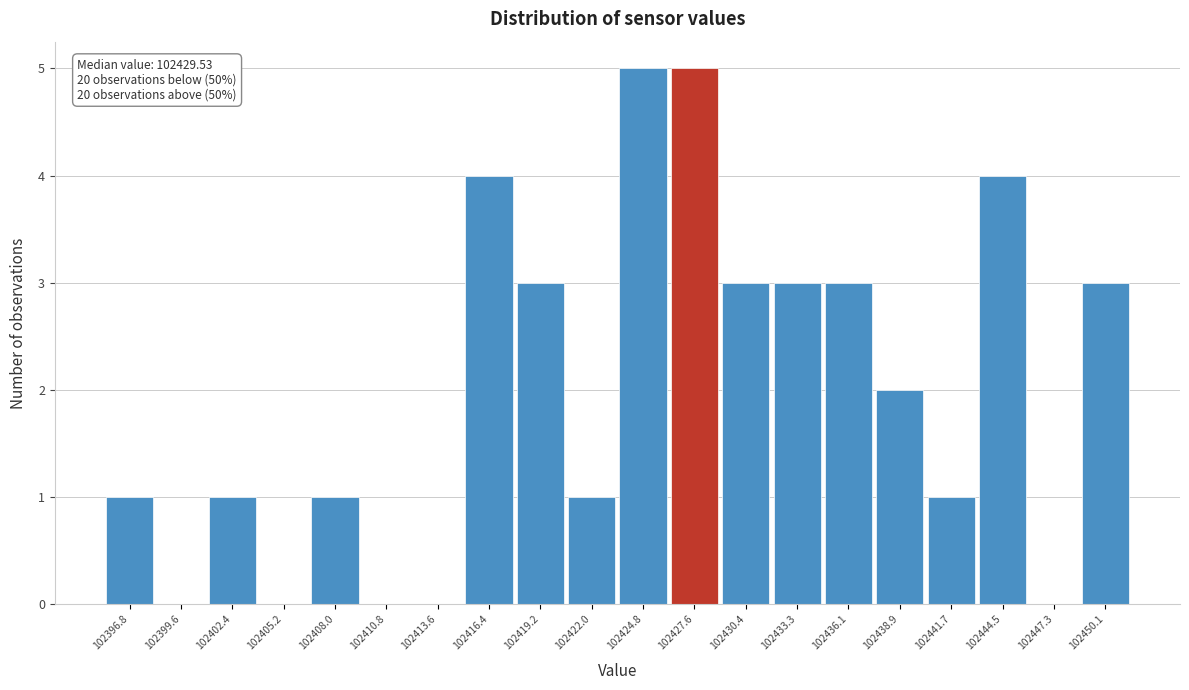

Reading left to right, transcribe all the data shown in this chart.

102396.8=1	102399.6=0	102402.4=1	102405.2=0	102408.0=1	102410.8=0	102413.6=0	102416.4=4	102419.2=3	102422.0=1	102424.8=5	102427.6=5	102430.4=3	102433.3=3	102436.1=3	102438.9=2	102441.7=1	102444.5=4	102447.3=0	102450.1=3